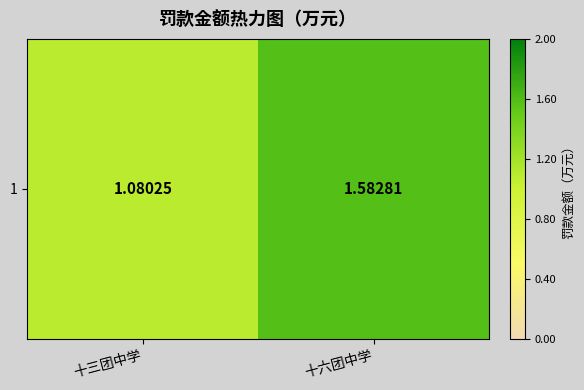

At which category does the chart reach its peak across all series?

十六团中学